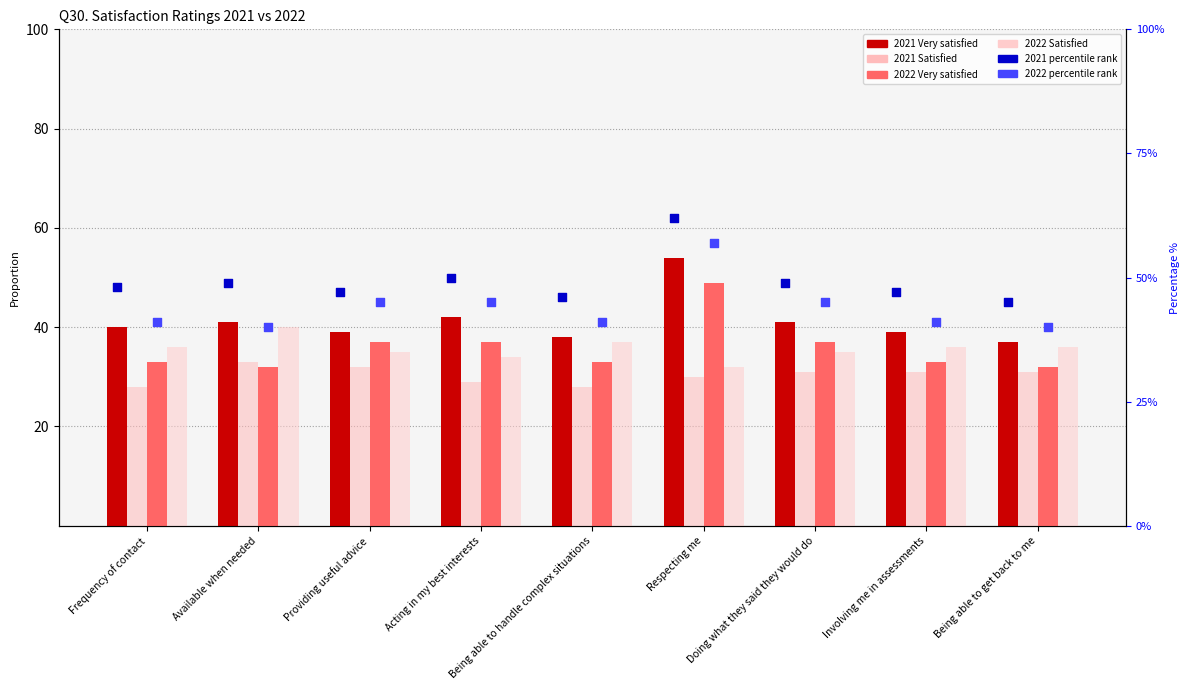

Which series has the widest spread of Y values?

2021 Very satisfied